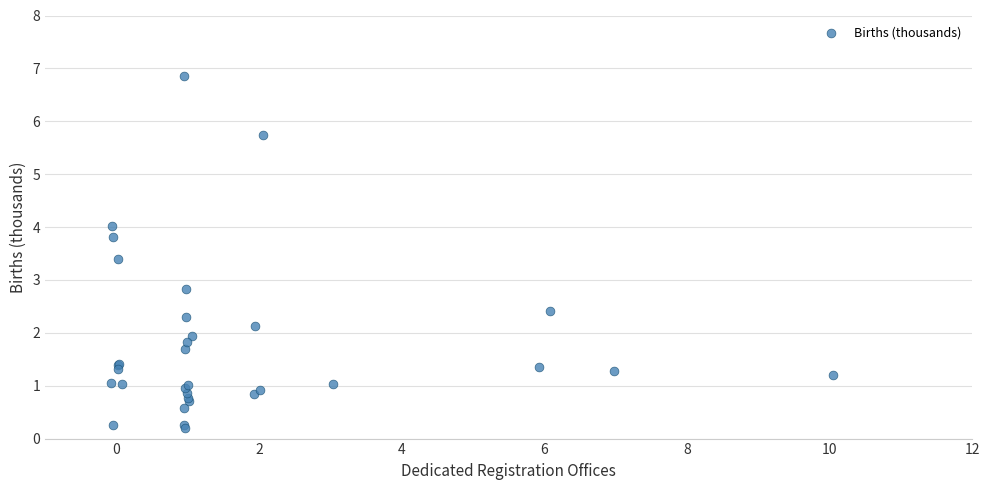

What Y value in the scatter plot is closest to 3?

2.8